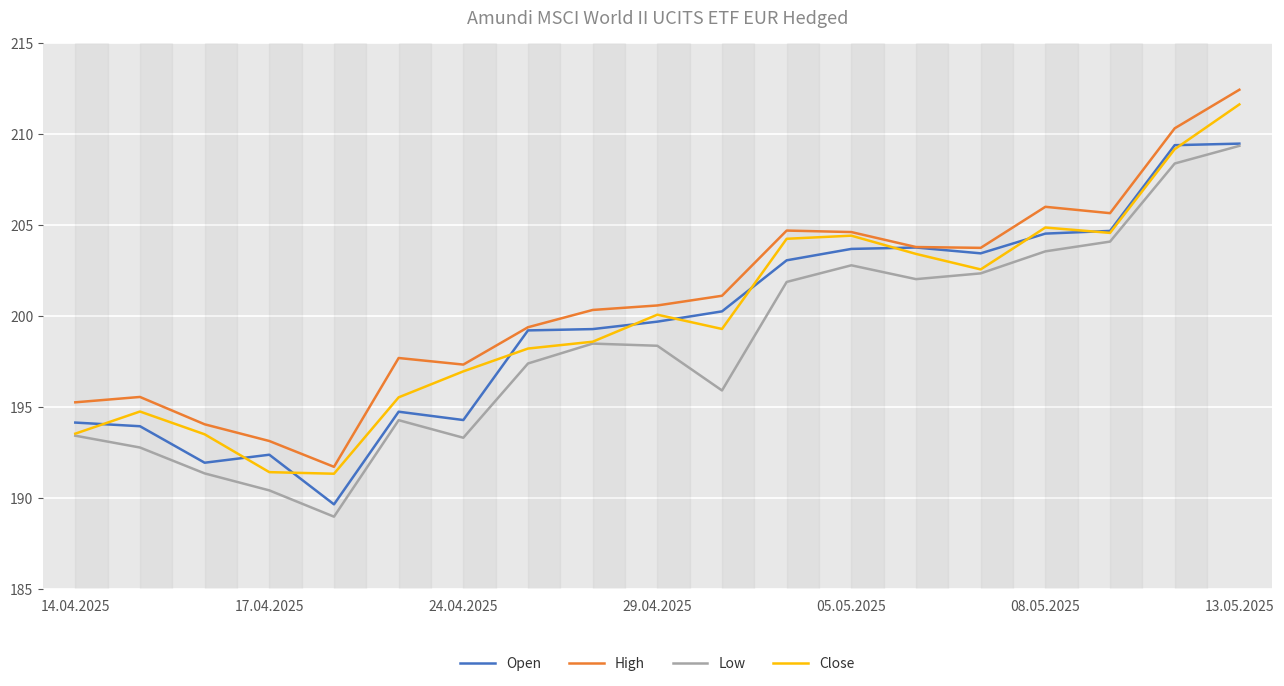

What are all the series names shown in the legend?

Open, High, Low, Close